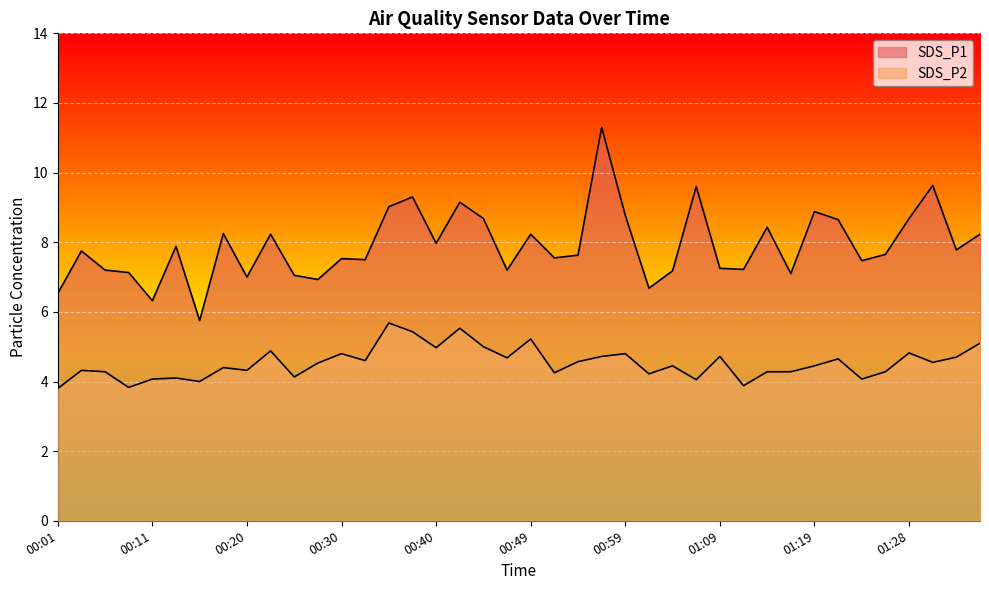

What is the sum of all SDS_P2 values?

181.4